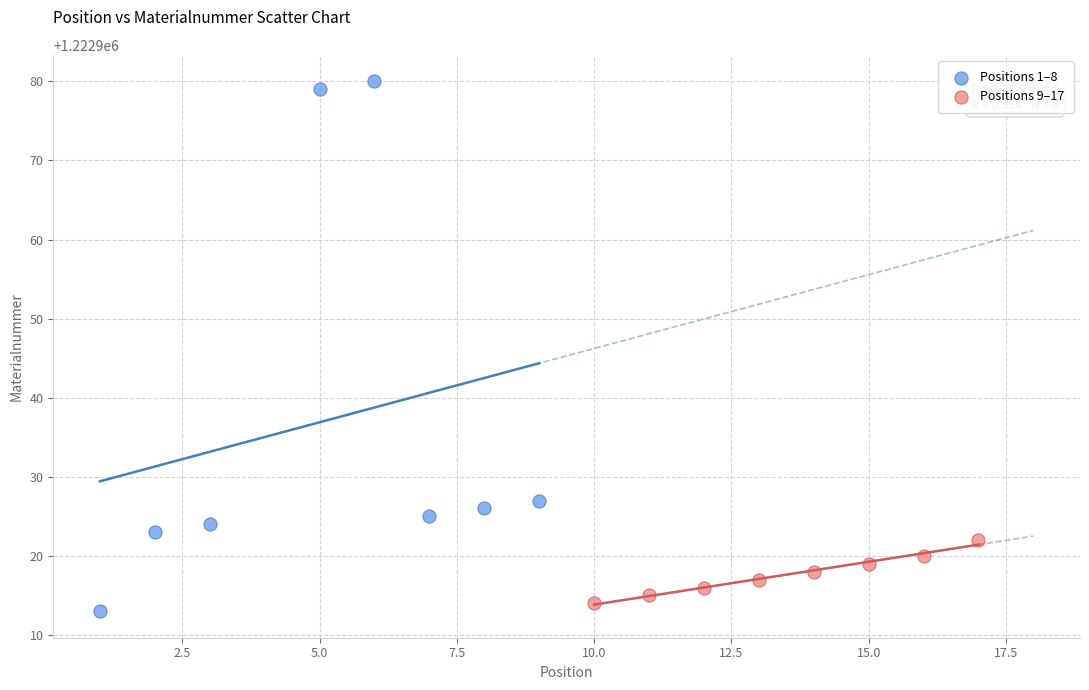

Which series has the widest spread of Y values?

Positions 1–8